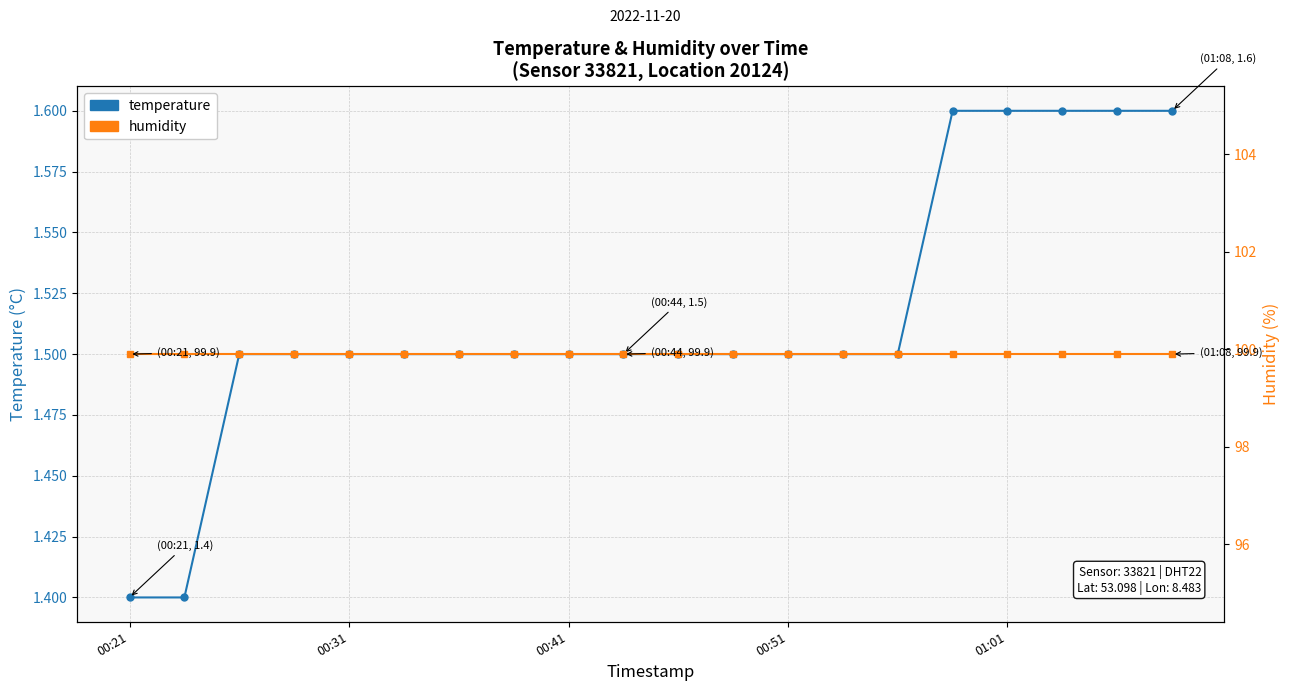

Rank the series by their maximum value, from highest to lowest.

humidity, temperature